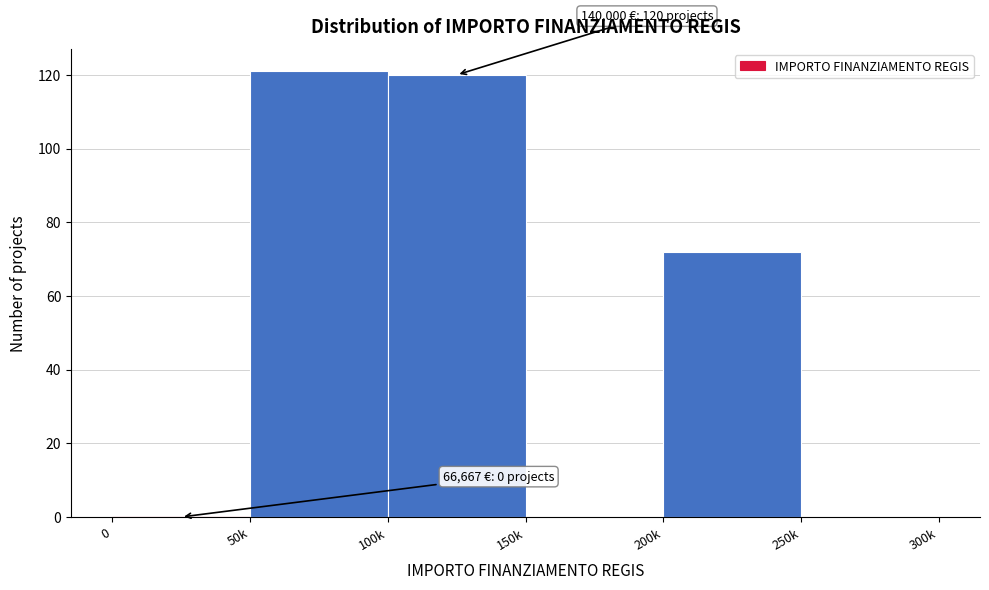

Reading right to left, extract all data points from this chart.

250k=0	200k=72	150k=0	100k=120	50k=121	0=0